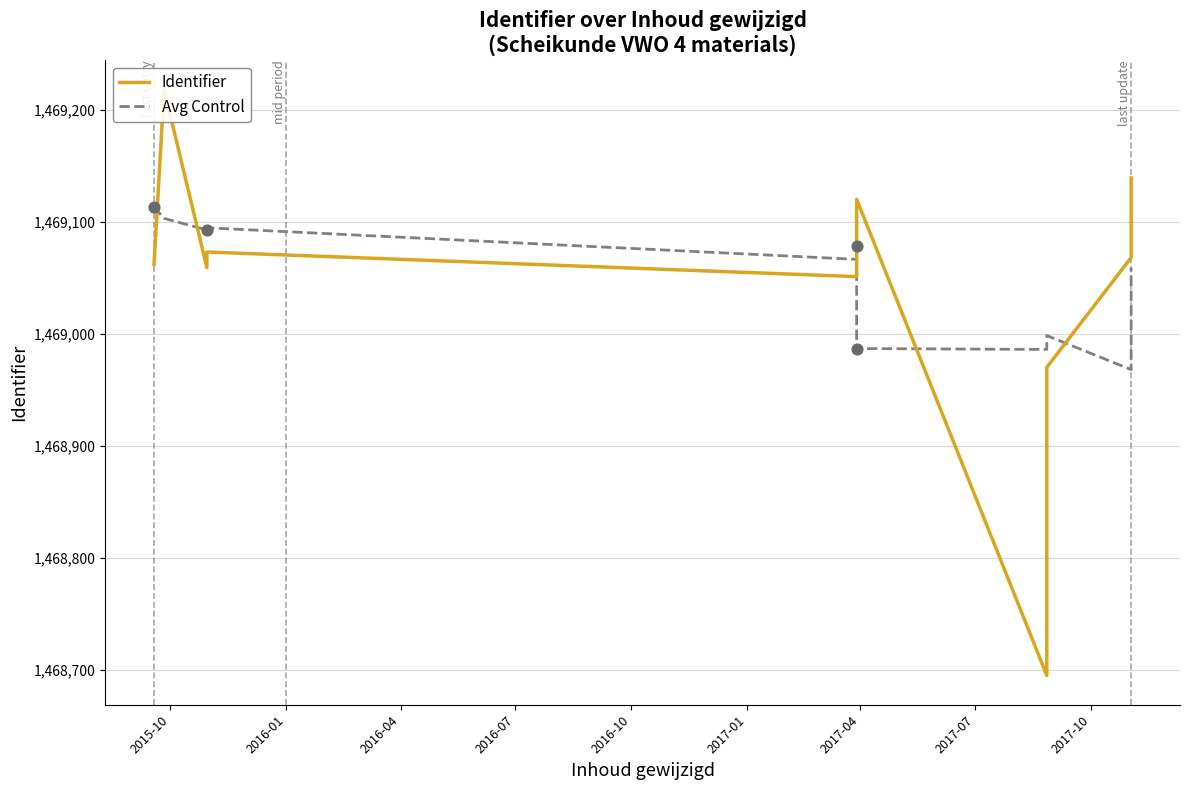

Which series reaches the maximum Y coordinate?

Identifier